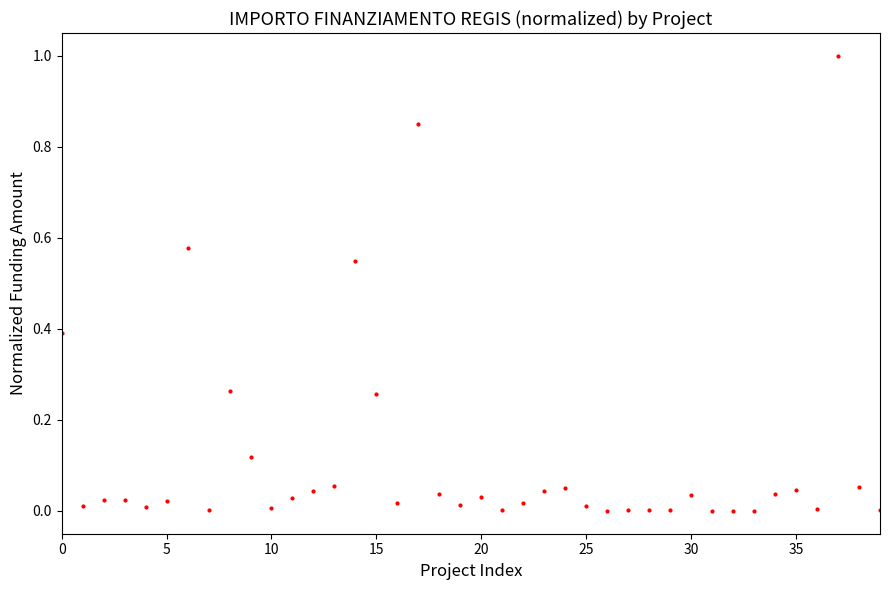

What is the greatest value displayed?

1.0